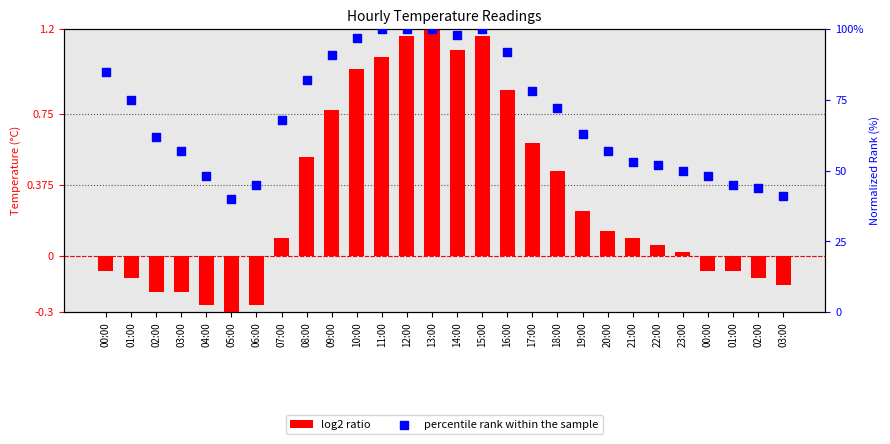

What are all the series names shown in the legend?

log2 ratio, percentile rank within the sample